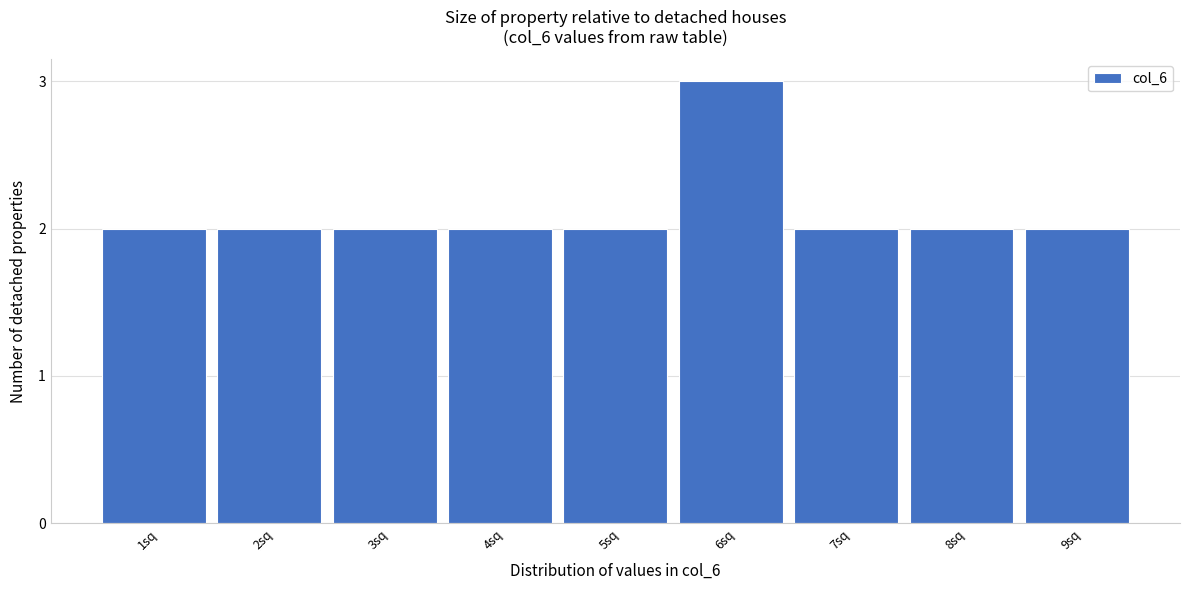

Reading left to right, transcribe all the data shown in this chart.

2	2	2	2	2	3	2	2	2